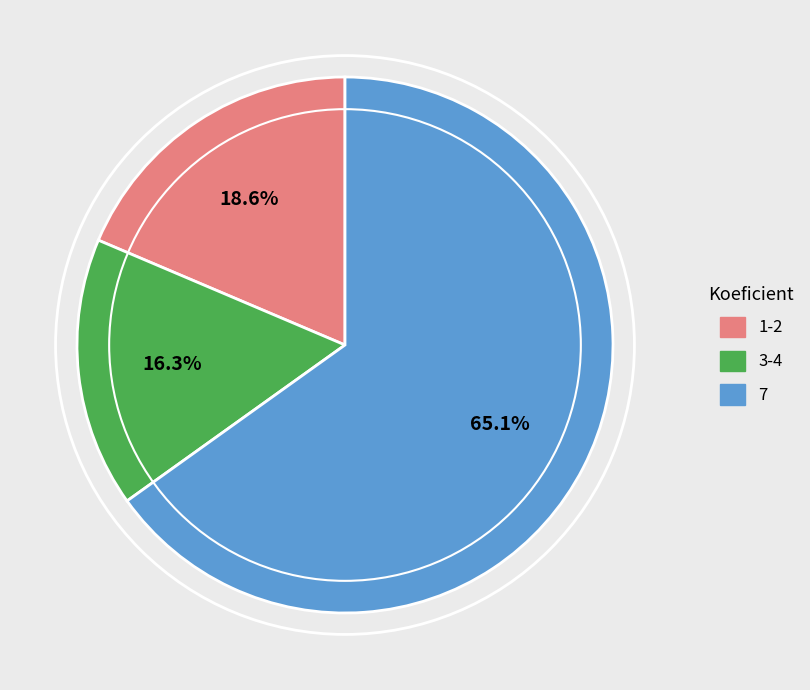

To the nearest percent, what is the difference between the largest and smallest slice percentages?

49%